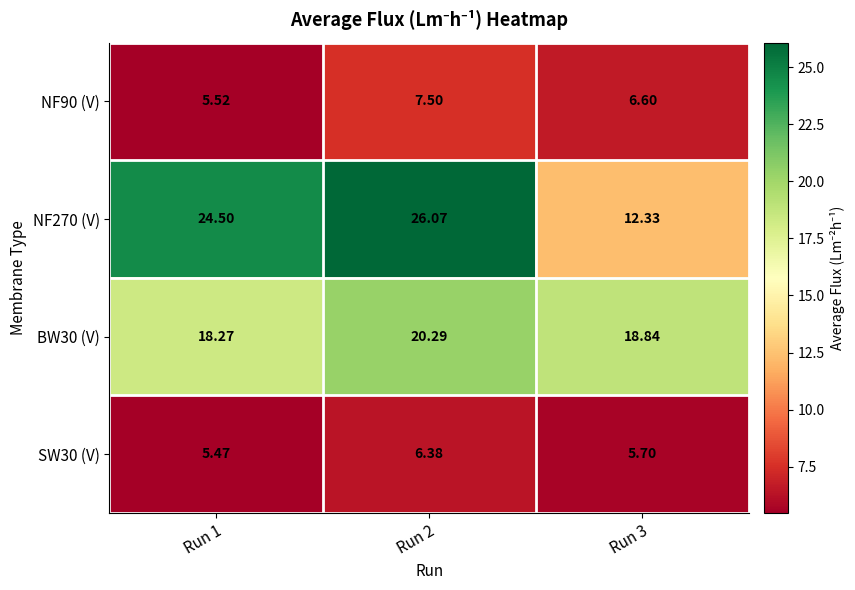

At how many categories does at least one series exceed 15?

3